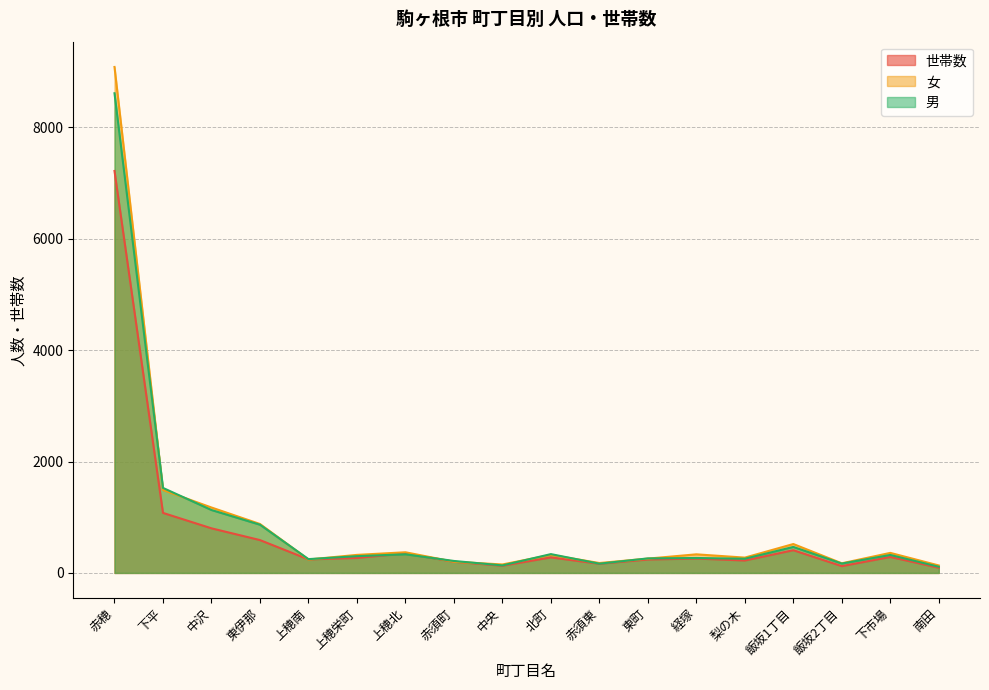

In 女, how many points are higher than both neighbors (excluding endpoints)?

5